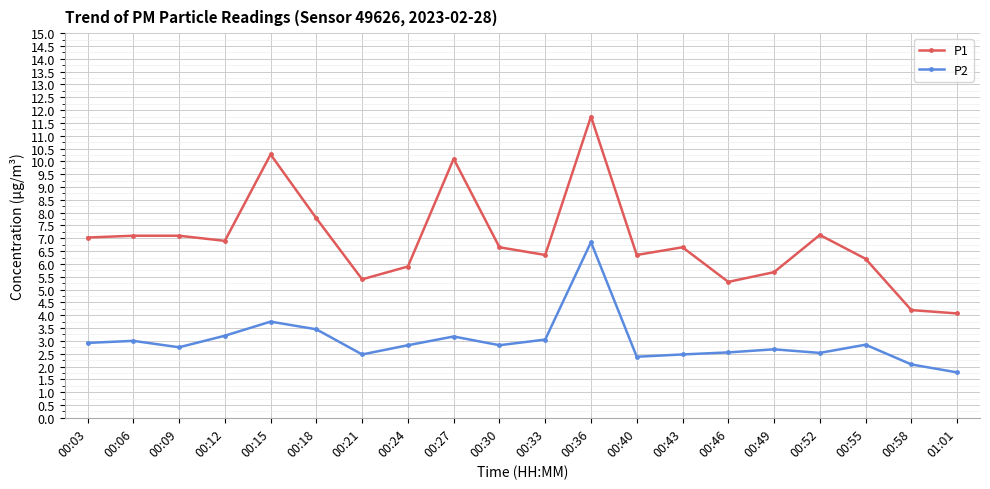

What position from the right is 00:49?

5